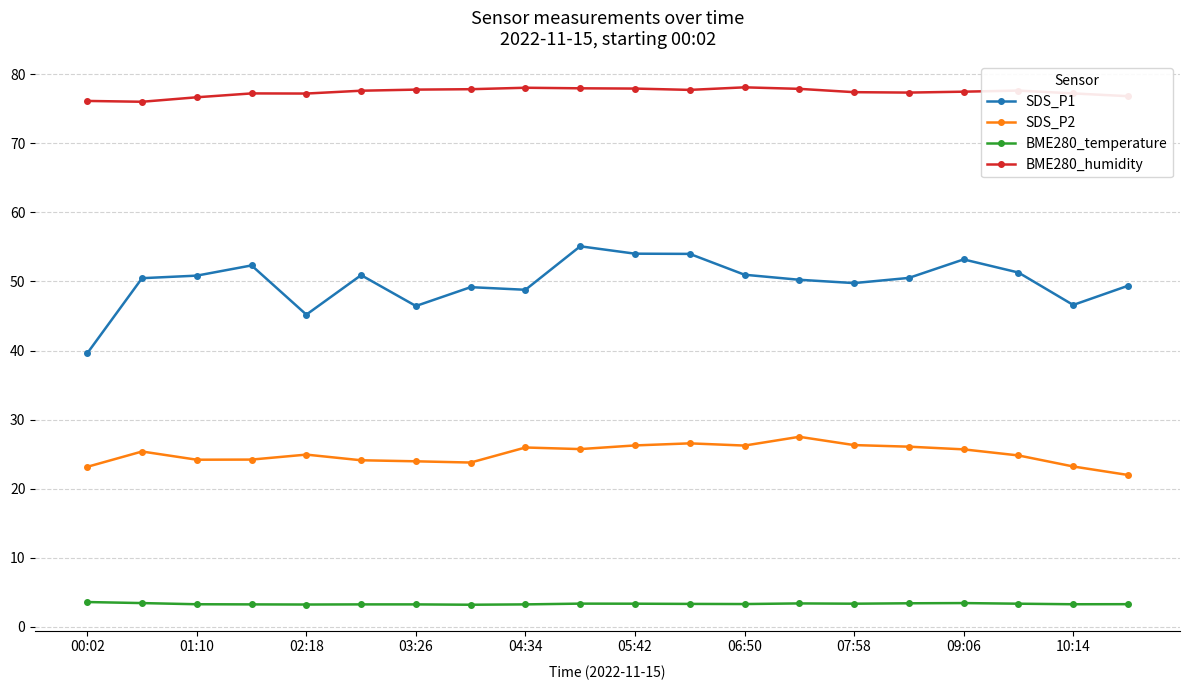

What are all the series names shown in the legend?

SDS_P1, SDS_P2, BME280_temperature, BME280_humidity